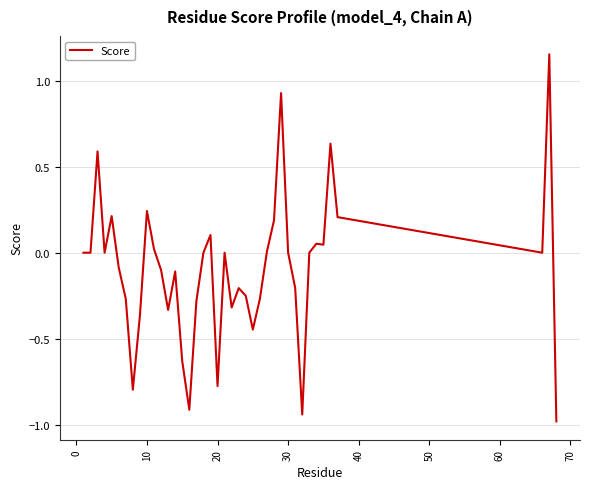

What is the difference between the maximum and minimum values?

2.1